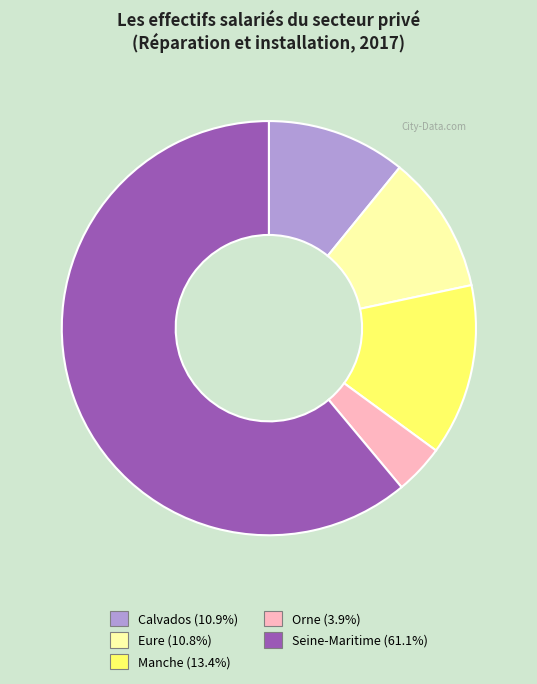

Is there a majority slice in this chart?

Yes